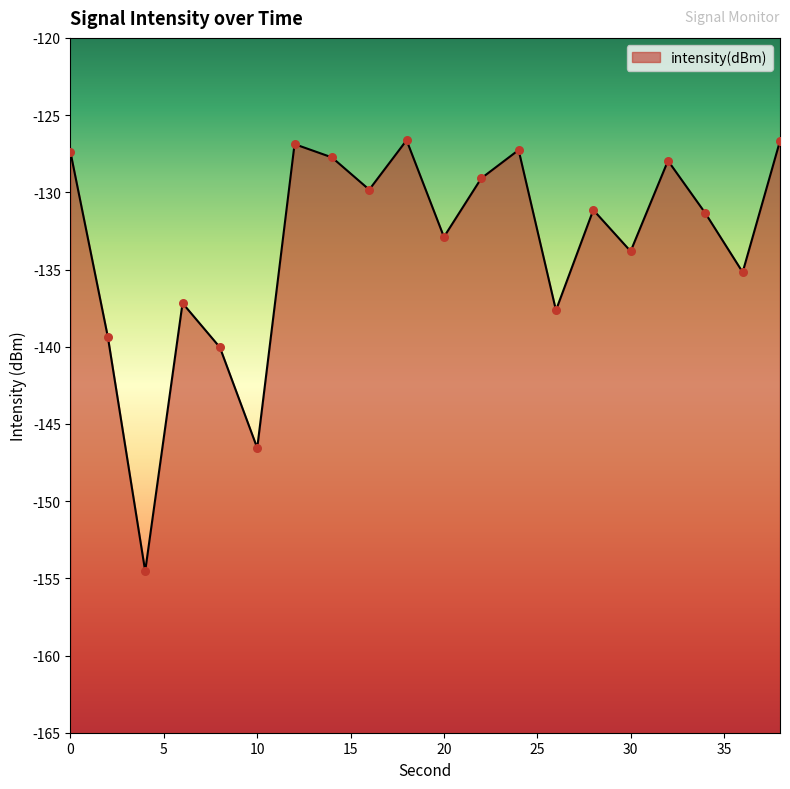

Which has a higher value, 4 or 28?

28